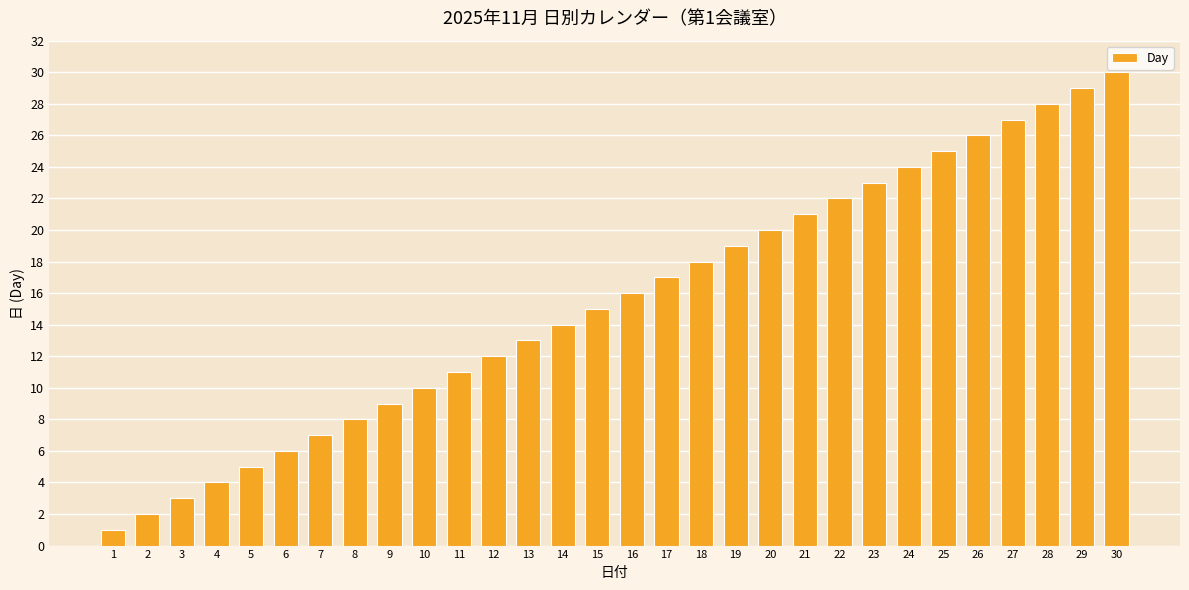

Read the value at 27, to the nearest 10.

30